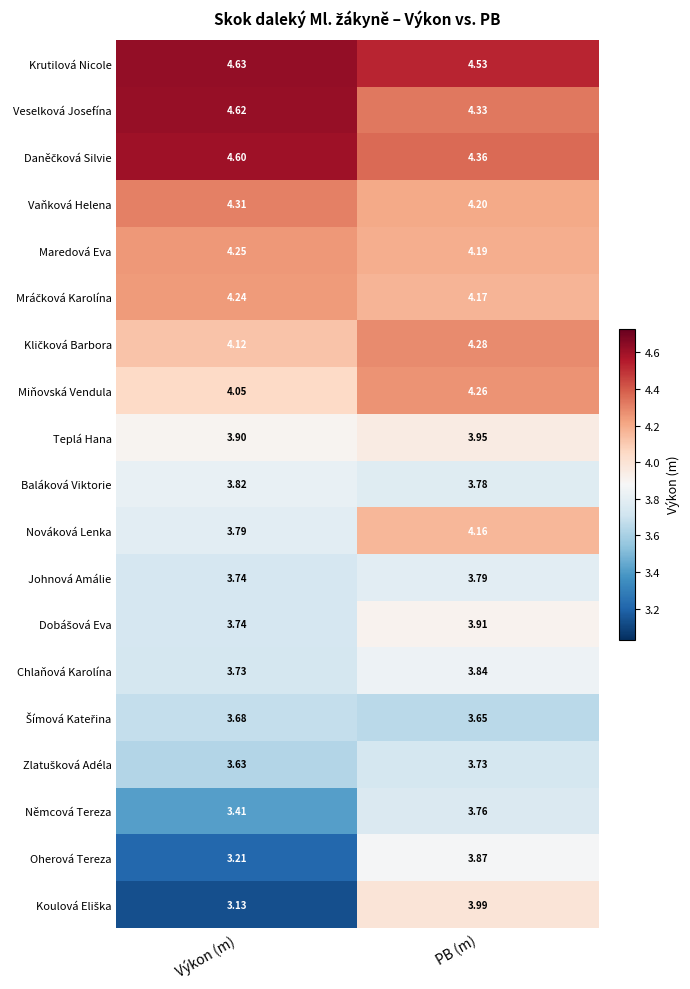

Which series has the largest total across all categories?

Krutilová Nicole